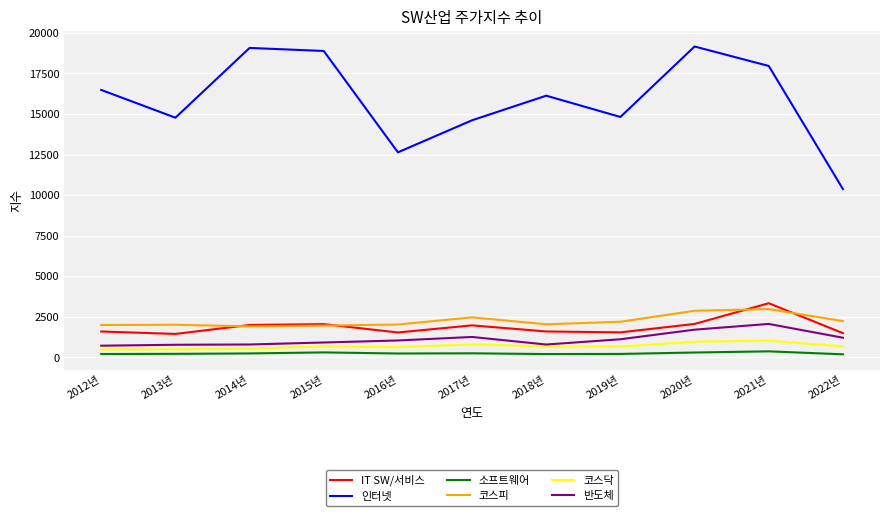

Where does the 반도체 series first go above 1044?

2016년